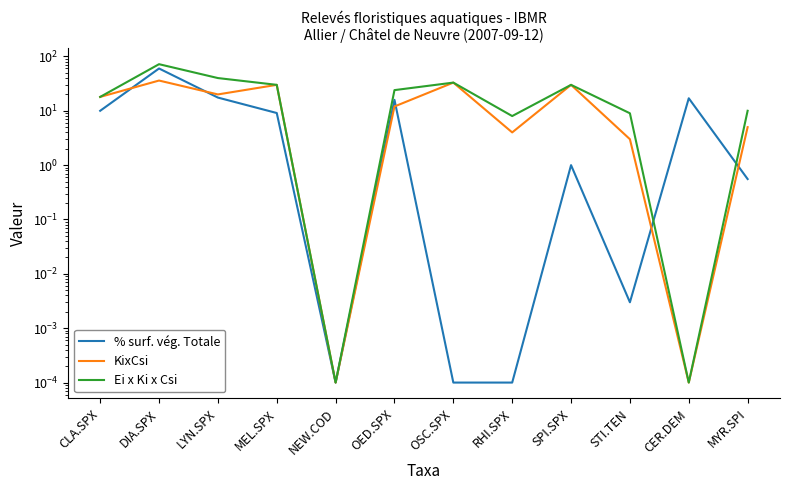

At which category is the sum across all series the highest?

DIA.SPX